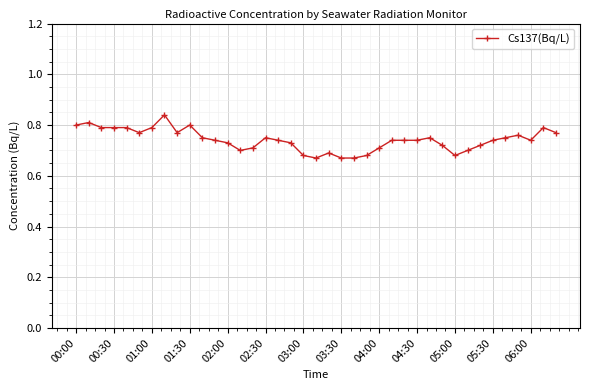

What is the sum of all values?

28.9